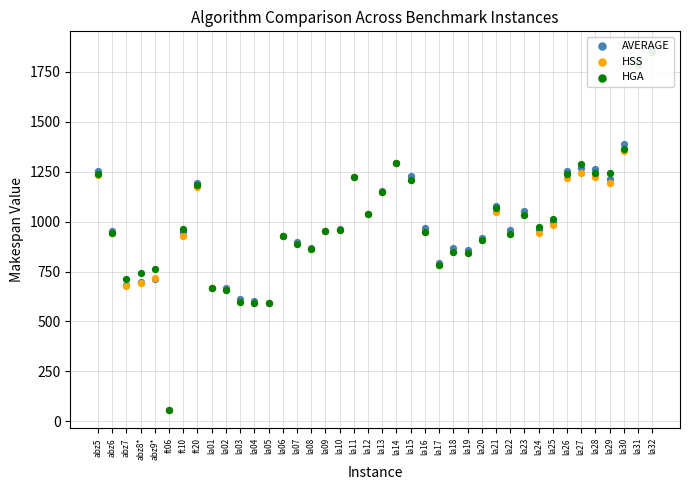

Which series contains the lowest Y value?

HSS